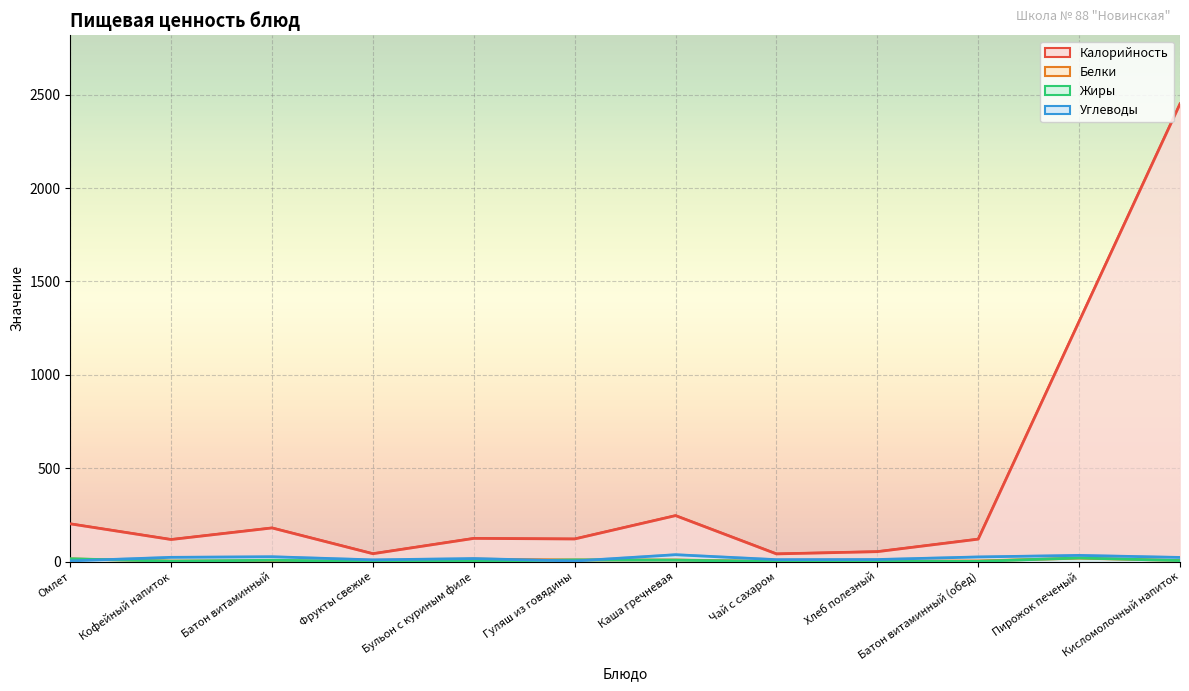

What position from the right is Батон витаминный?

10